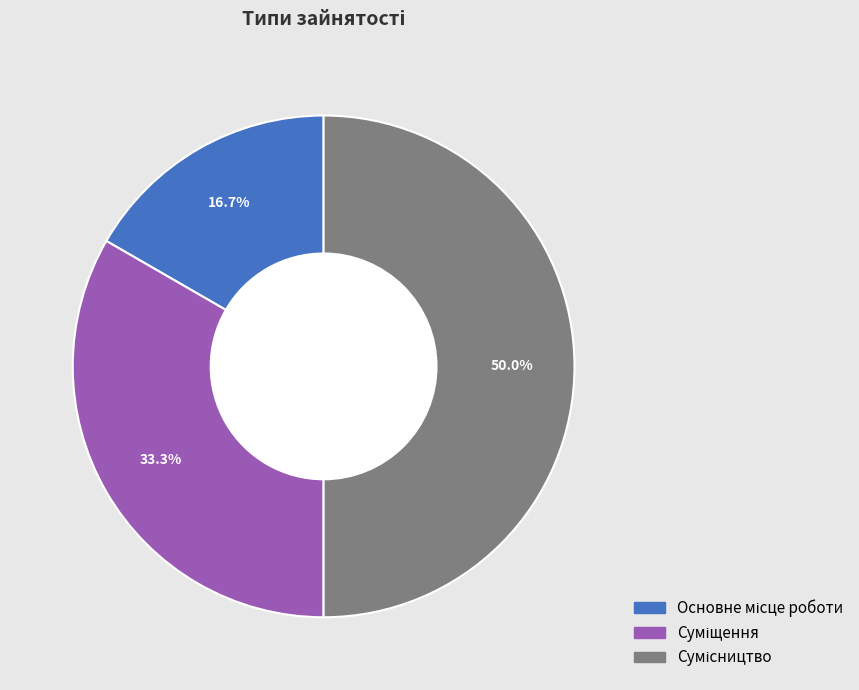

To the nearest percent, what percentage of the pie is Суміщення?

33%